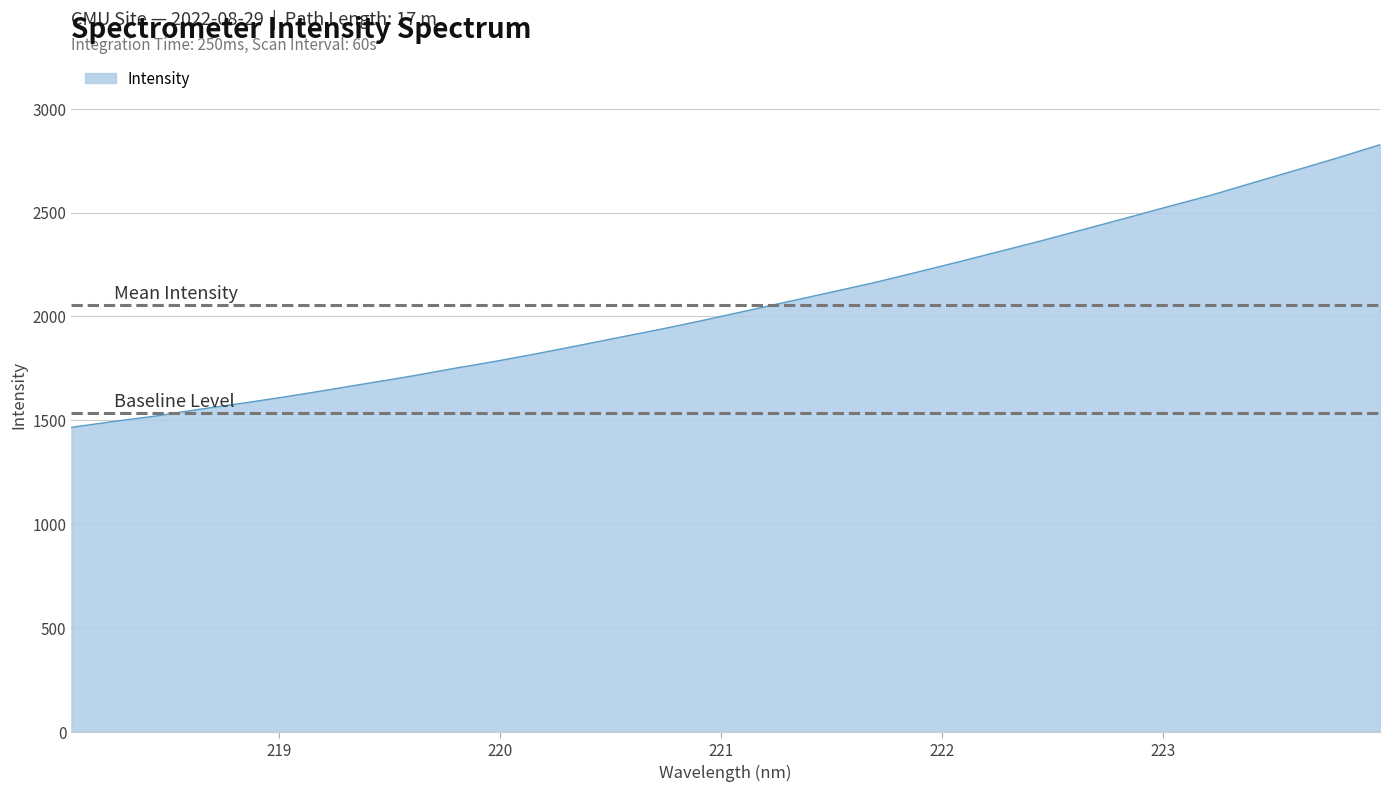

What is the difference between the maximum and minimum values?

1360.8